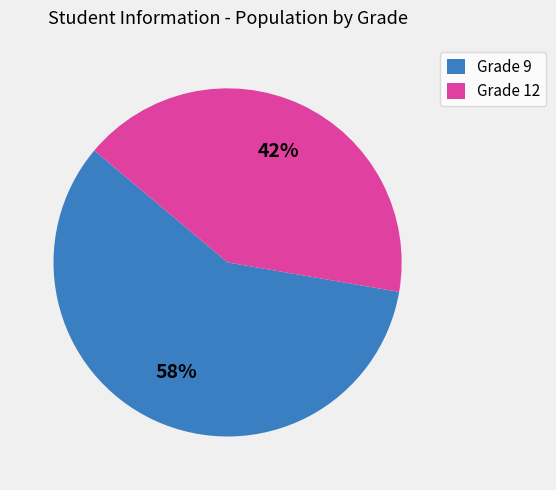

Does any single category account for the majority?

Yes